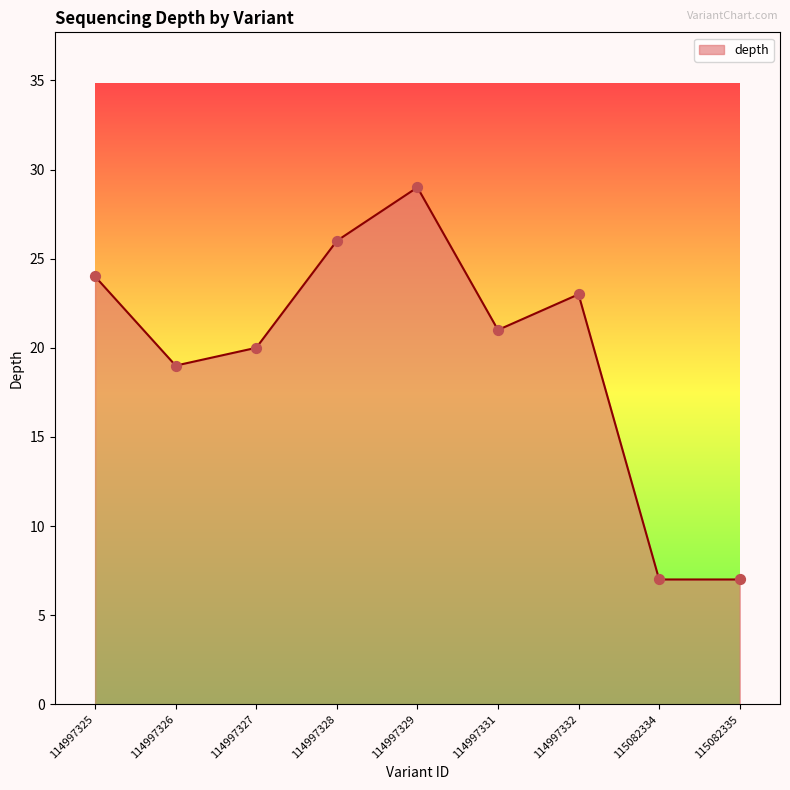

What is the ratio of the value at 115082335 to the value at 114997326?

0.4